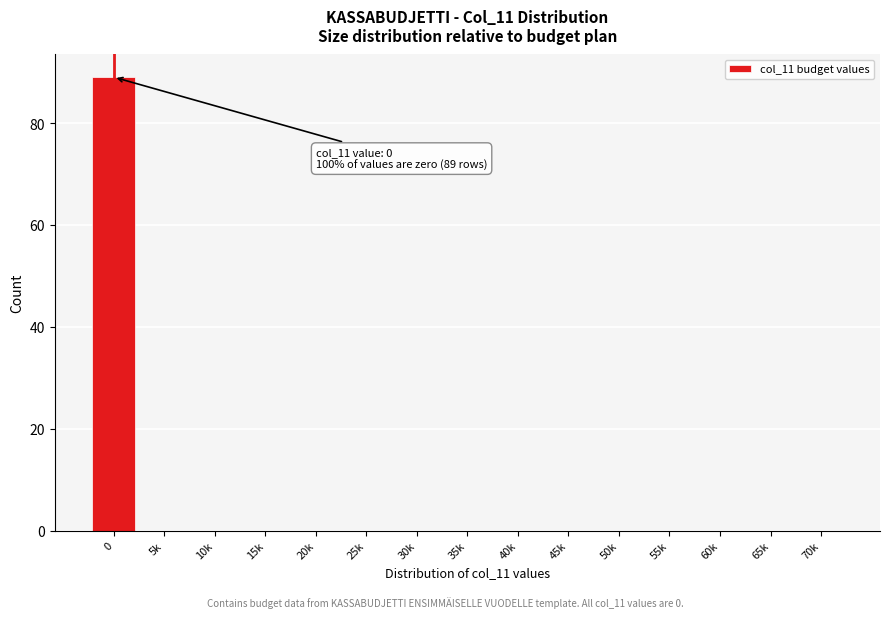

Reading right to left, list all the values displayed in this chart.

70k=0	65k=0	60k=0	55k=0	50k=0	45k=0	40k=0	35k=0	30k=0	25k=0	20k=0	15k=0	10k=0	5k=0	0=89